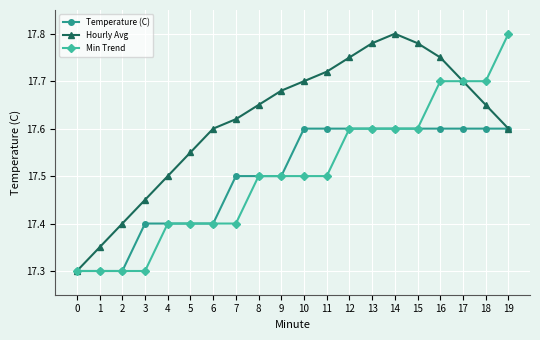

At 11, list the series in order from largest to smallest.

Hourly Avg, Temperature (C), Min Trend